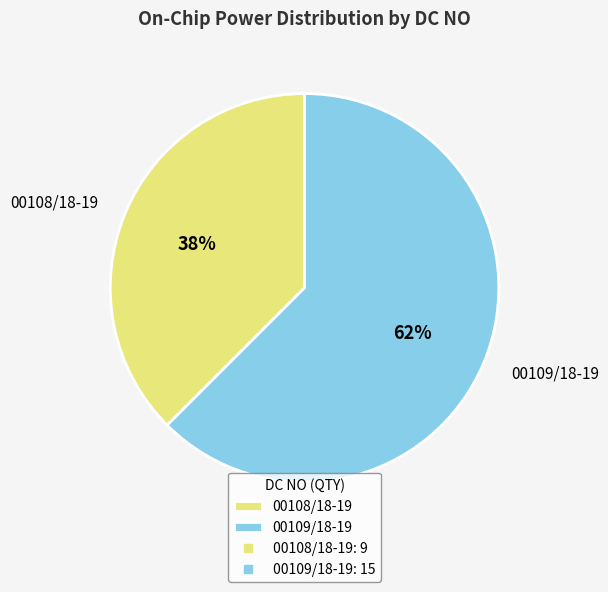

True or false: 00109/18-19 accounts for 62% of the total.

True